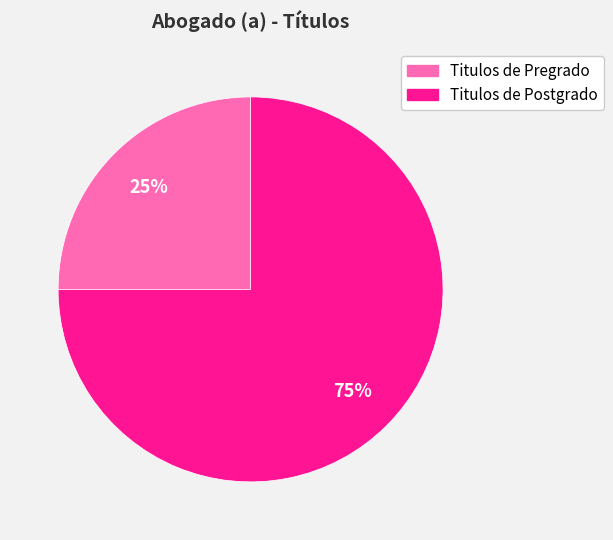

Is there any slice that represents more than half of the pie?

Yes